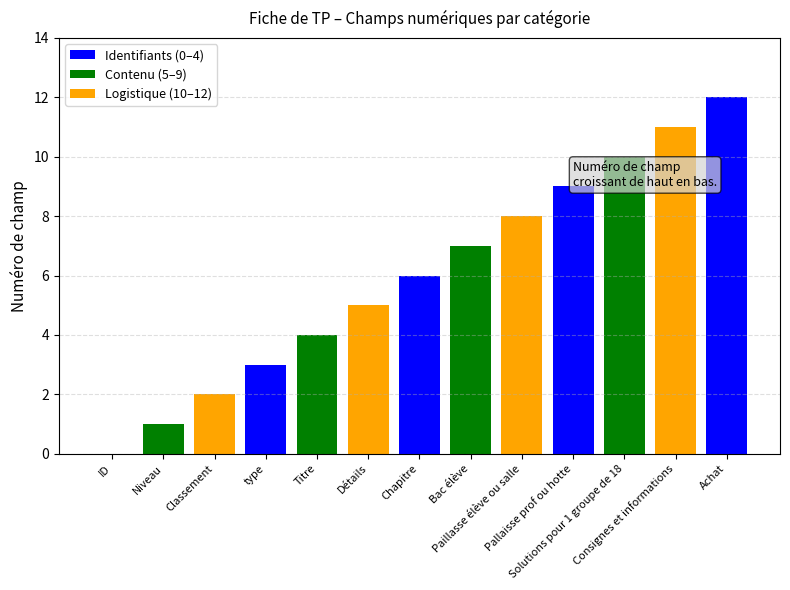

Reading left to right, extract all data points from this chart.

0	1	2	3	4	5	6	7	8	9	10	11	12